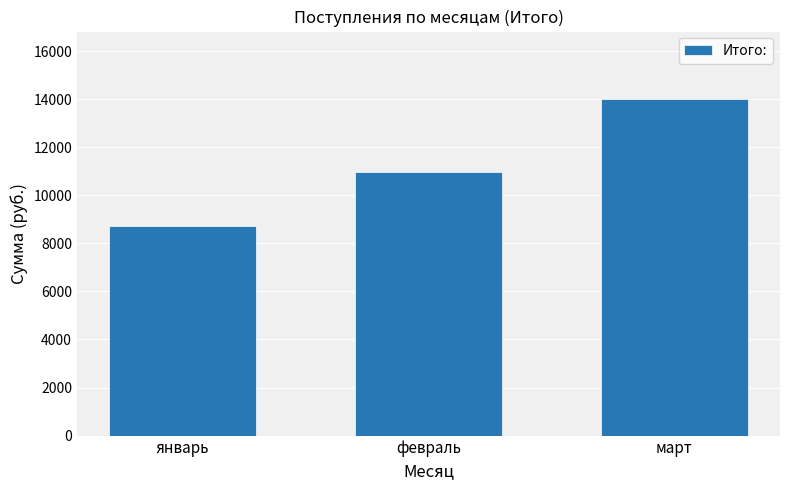

Reading left to right, transcribe all the data shown in this chart.

январь=8723.0	февраль=10976.4	март=14014.8